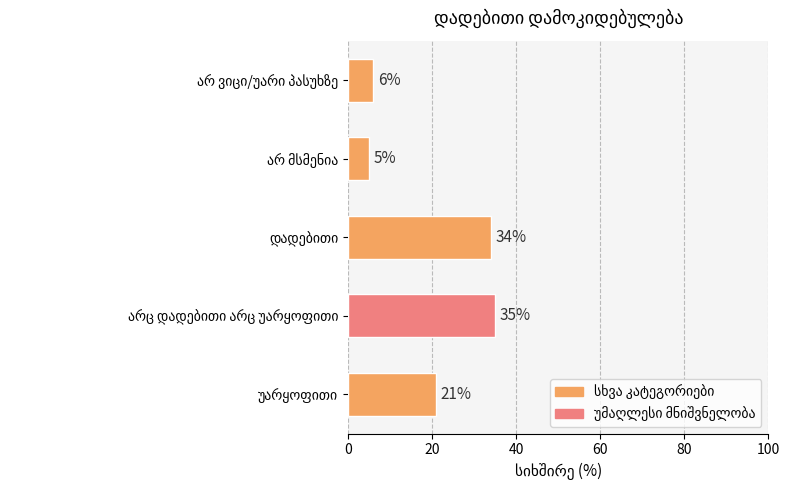

Reading bottom to top, what are all the values shown in this chart?

21	35	34	5	6